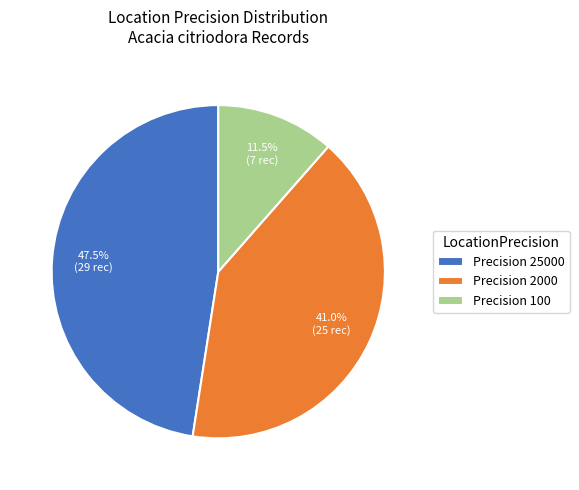

Rank the categories by value from lowest to highest.

Precision 100, Precision 2000, Precision 25000